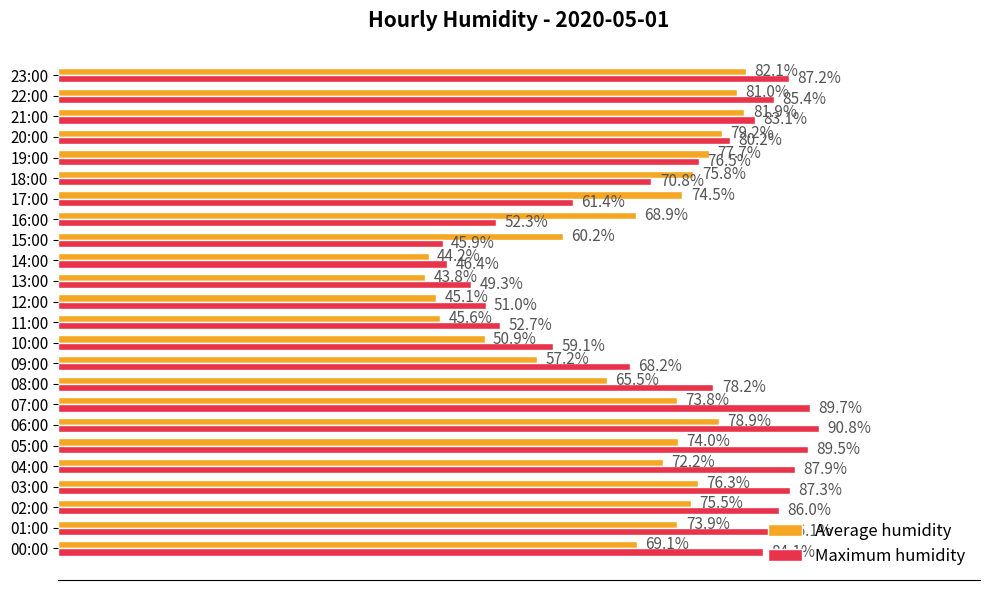

Between 01:00 and 05:00, which series saw the biggest shift?

Maximum humidity